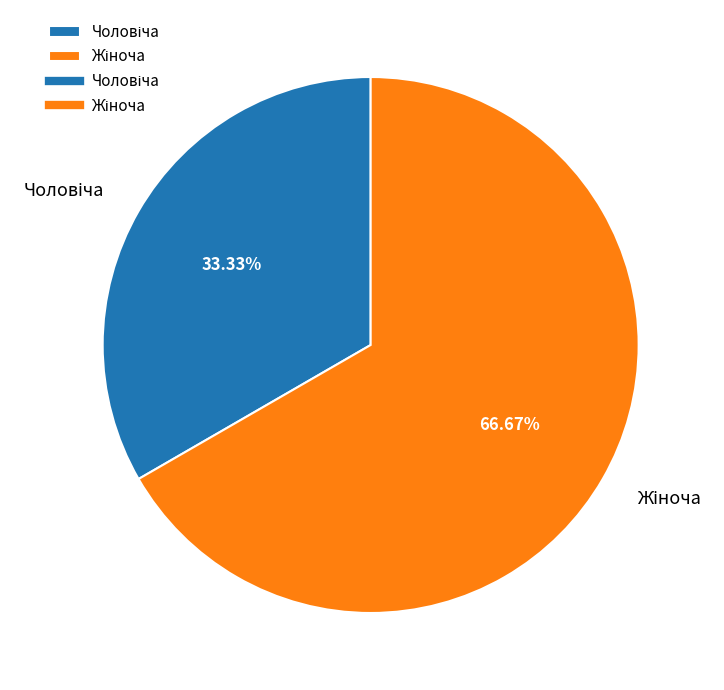

Is there a majority slice in this chart?

Yes